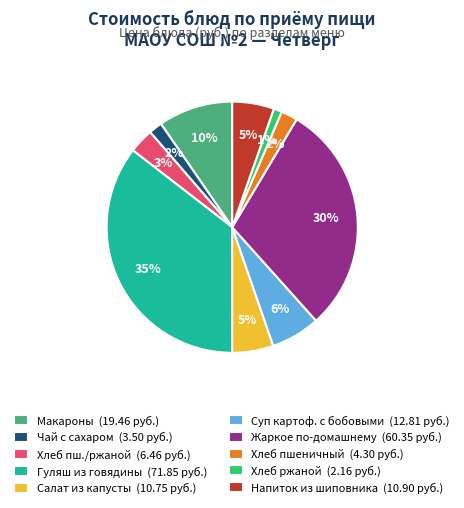

How many slices are in this pie chart?

10